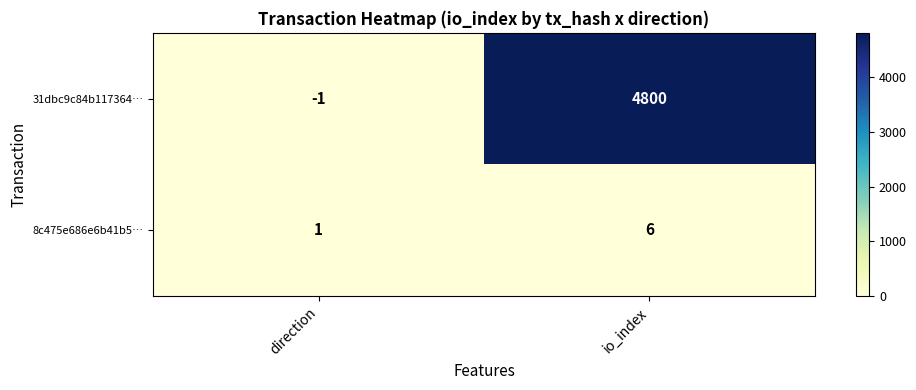

List the series in order of their peak value, lowest first.

8c475e686e6b41b5…, 31dbc9c84b117364…